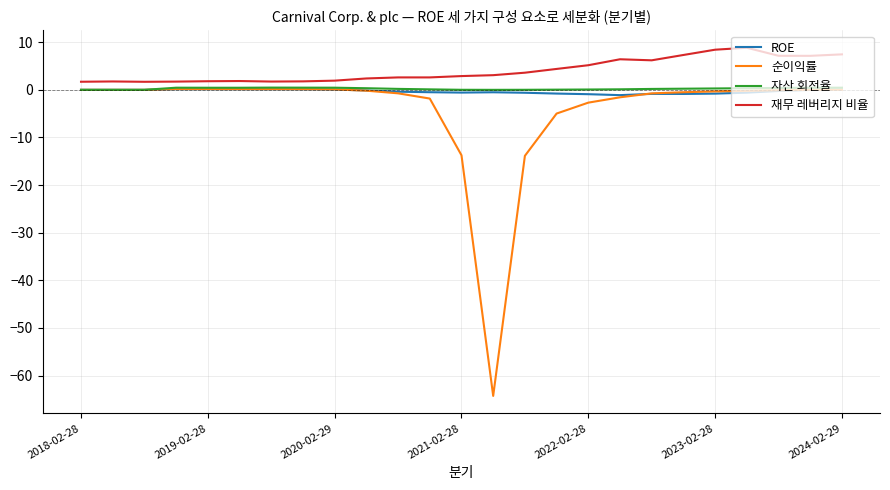

Which series has the largest total across all categories?

재무 레버리지 비율